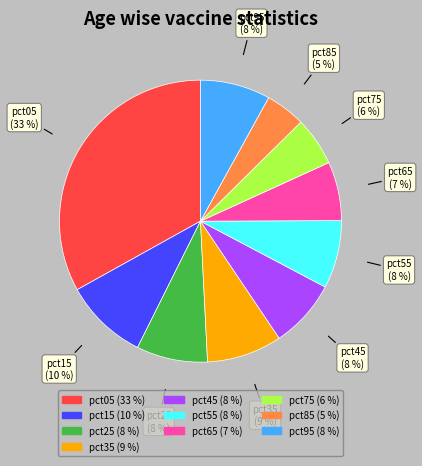

Is there any slice that represents more than half of the pie?

No